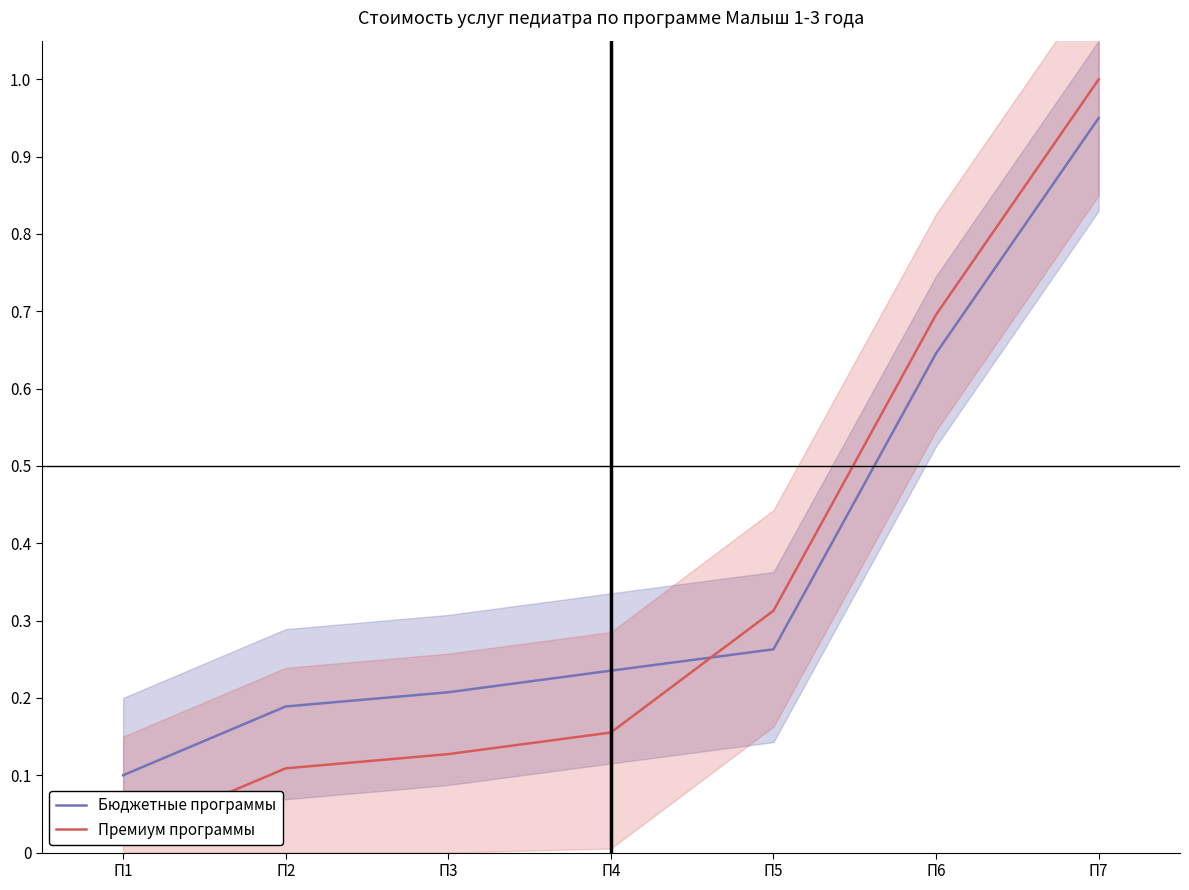

Which series has the widest spread of values?

Премиум программы